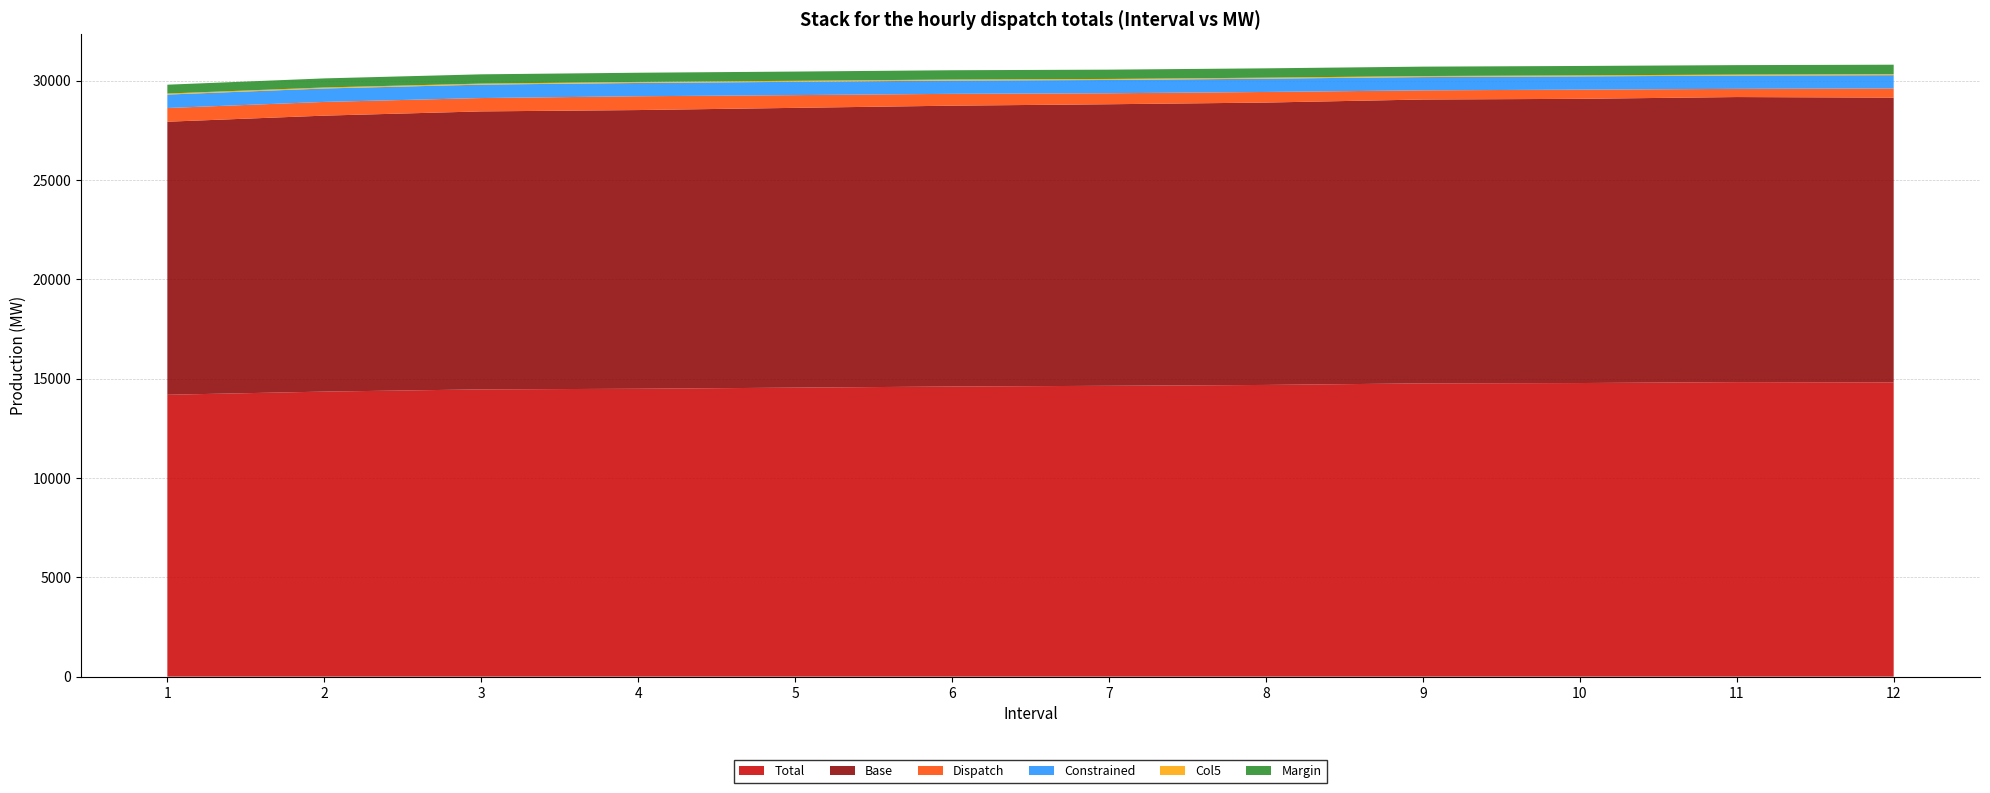

Reading right to left, list all the values displayed in this chart.

Total: 12=14807.6	11=14822.9	10=14776.7	9=14759.8	8=14680.9	7=14638.1	6=14601.9	5=14545.3	4=14489.2	3=14457.5	2=14345.6	1=14187.0
Base: 12=14332.8	11=14347.2	10=14303.9	9=14286.7	8=14212.2	7=14170.1	6=14134.6	5=14080.8	4=14026.4	3=13990.8	2=13889.4	1=13742.0
Dispatch: 12=463.1	11=411.4	10=461.5	9=461.2	8=532.7	7=552.4	6=595.2	5=641.2	4=694.6	3=671.2	2=690.0	1=690.0
Constrained: 12=668.0	11=668.0	10=668.0	9=668.0	8=669.0	7=669.0	6=669.0	5=669.0	4=669.0	3=676.0	2=676.0	1=676.0
Col5: 12=52.0	11=52.0	10=52.0	9=52.0	8=52.0	7=52.0	6=52.0	5=52.0	4=52.0	3=52.0	2=52.0	1=52.0
Margin: 12=474.8	11=475.7	10=472.7	9=473.0	8=468.8	7=468.0	6=467.3	5=464.5	4=462.8	3=466.6	2=456.2	1=445.0